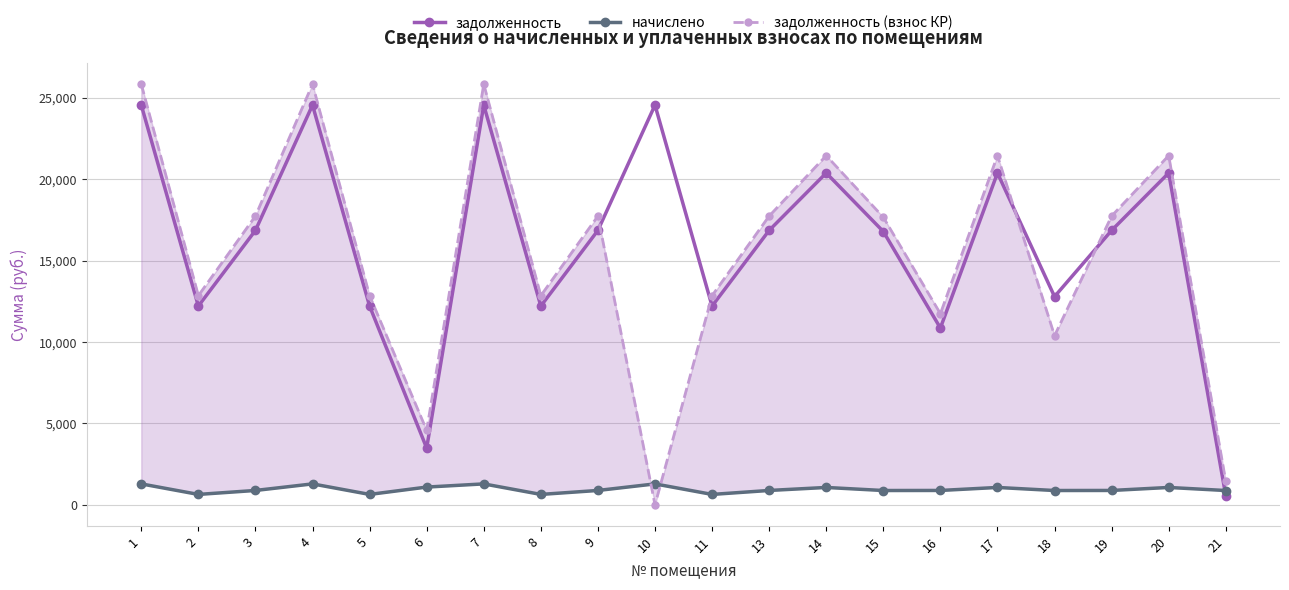

How many data points does each series have?

20